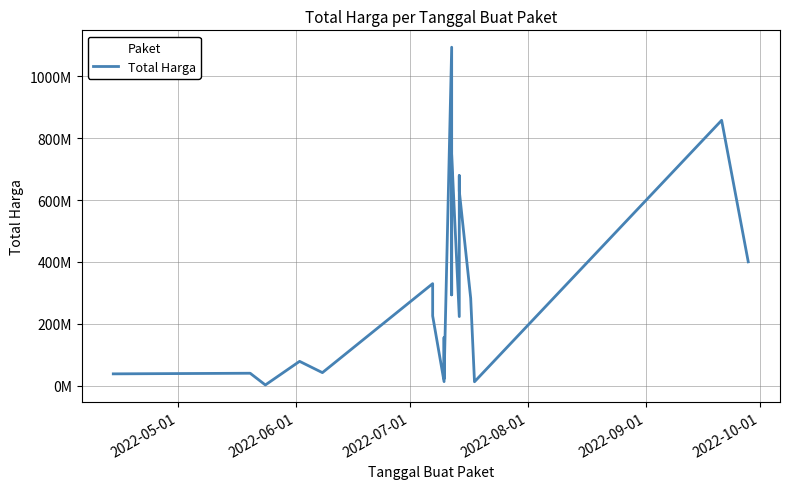

What is the maximum value shown in the chart?

1093846000